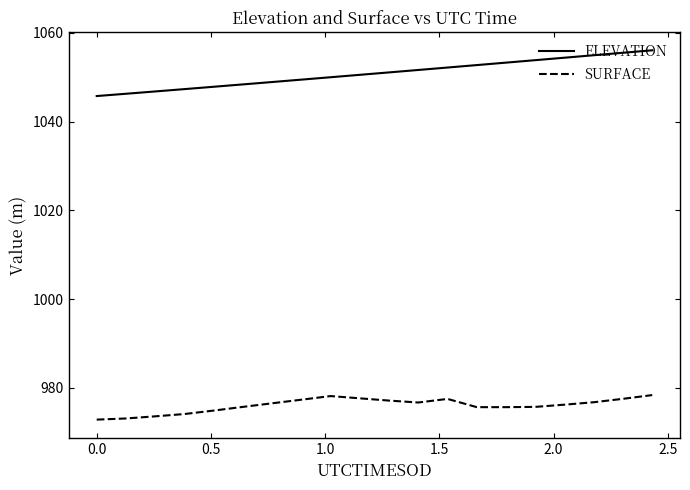

True or false: ELEVATION and SURFACE cross at least once.

False